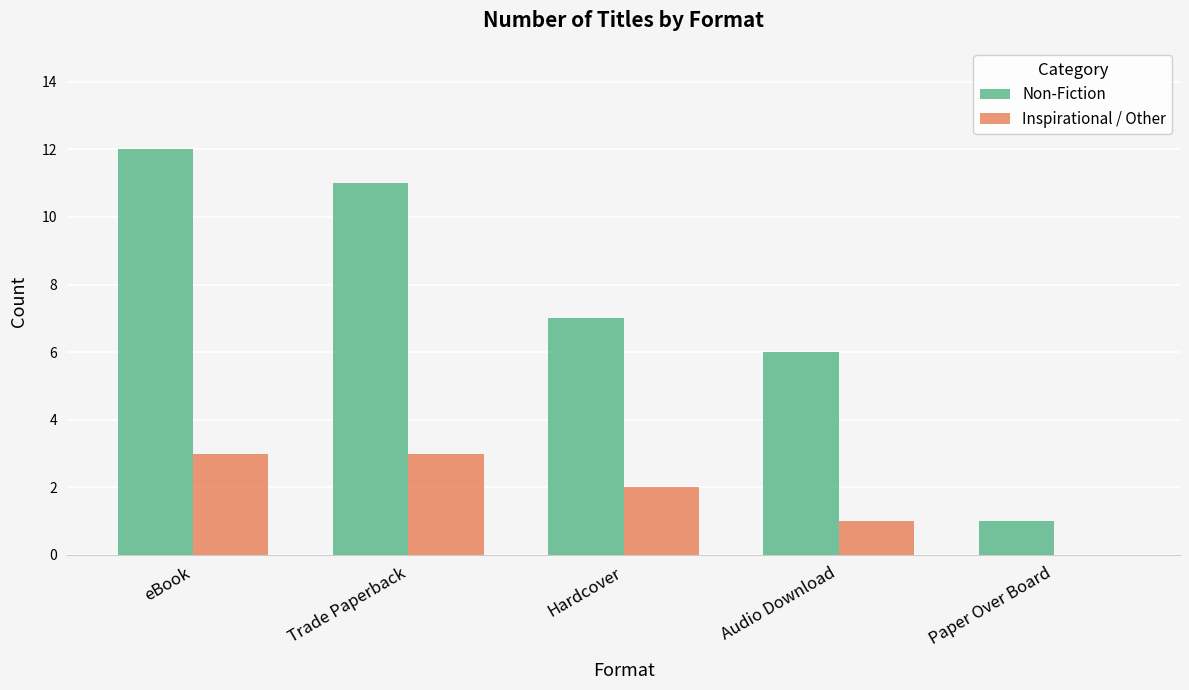

What value does the Non-Fiction series have at Audio Download, to the nearest 5?

5